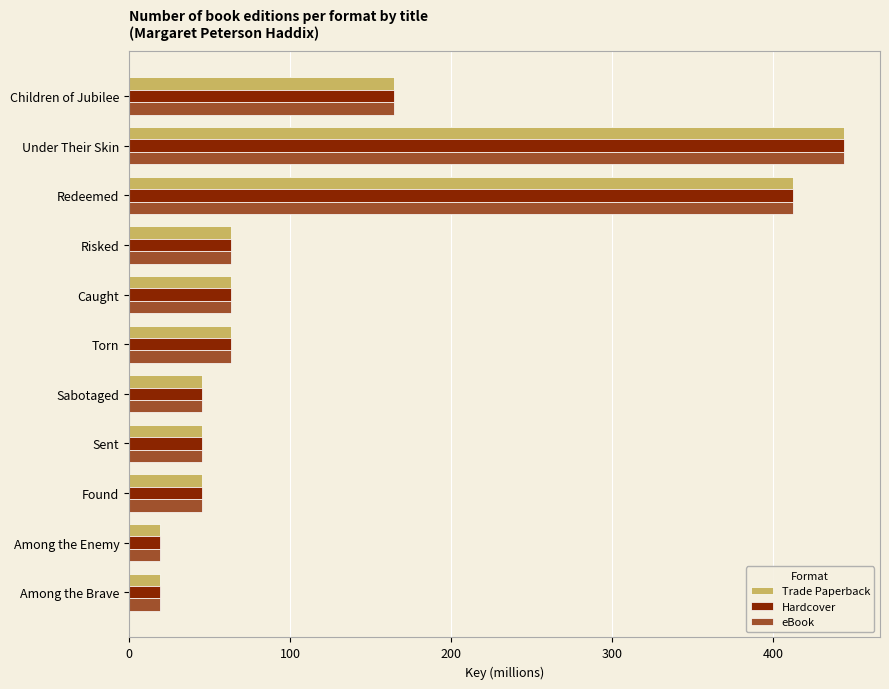

What is the average value of the Trade Paperback series?

125.9